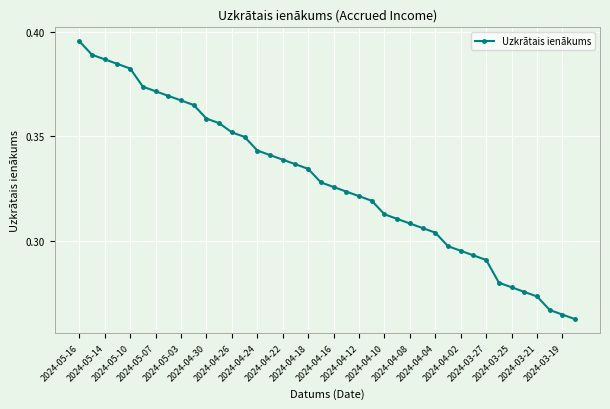

How many values are between 0 and 1?

40